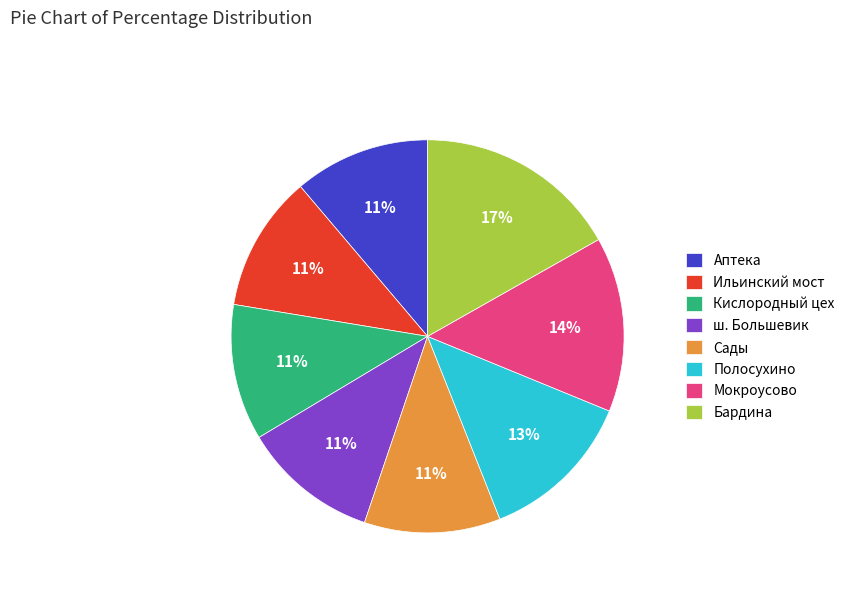

How many slices are in this pie chart?

8